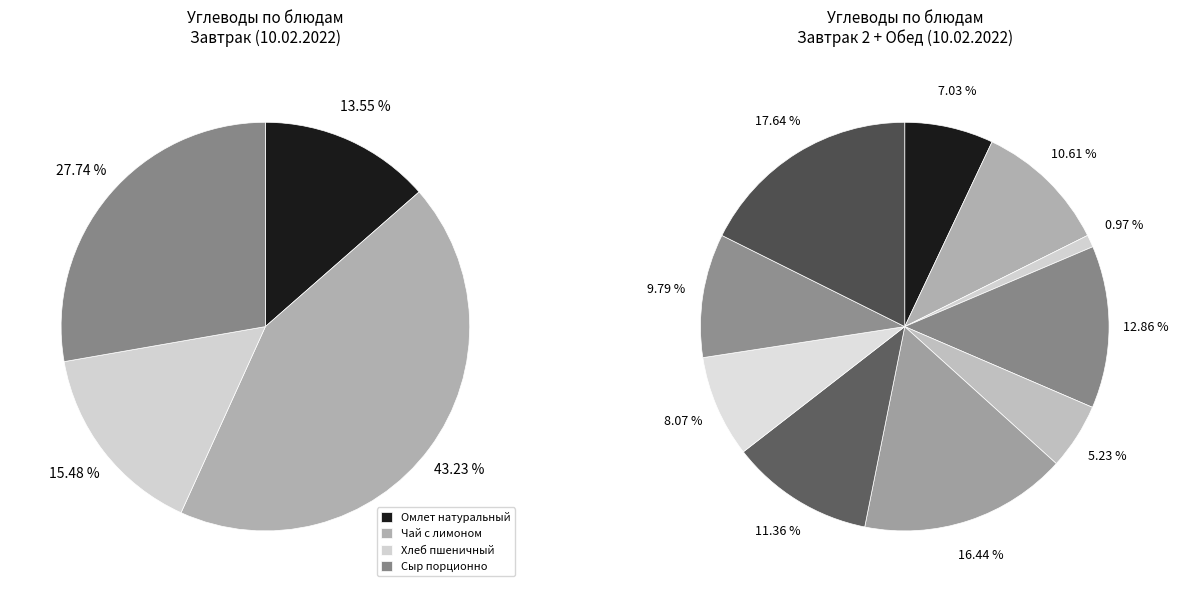

To the nearest percent, what percentage of the pie is Молоко?

5%